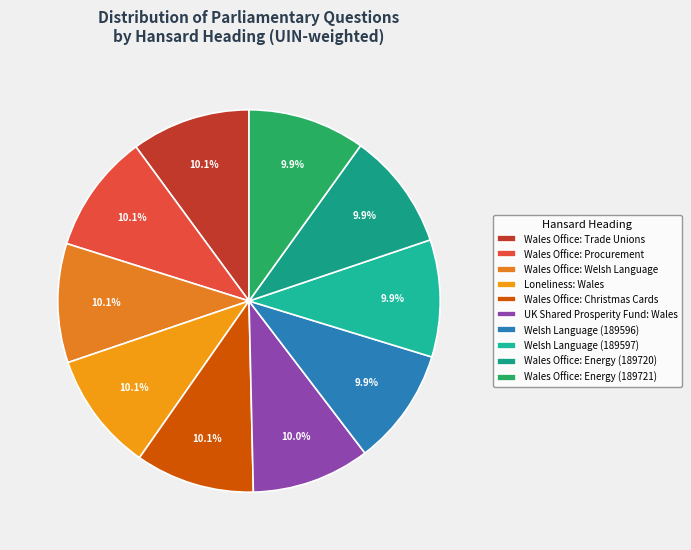

Which category has the biggest portion of the pie?

Wales Office: Christmas Cards